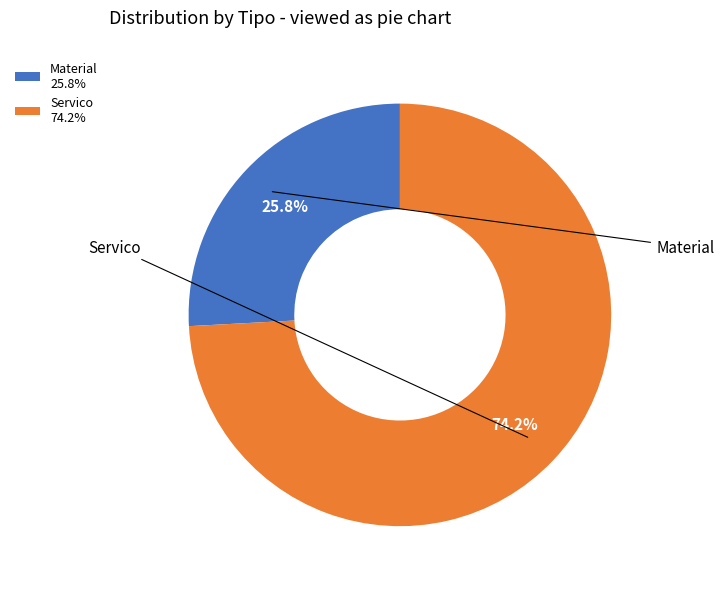

To the nearest percent, what is the difference between the Material and Servico slice percentages?

48%